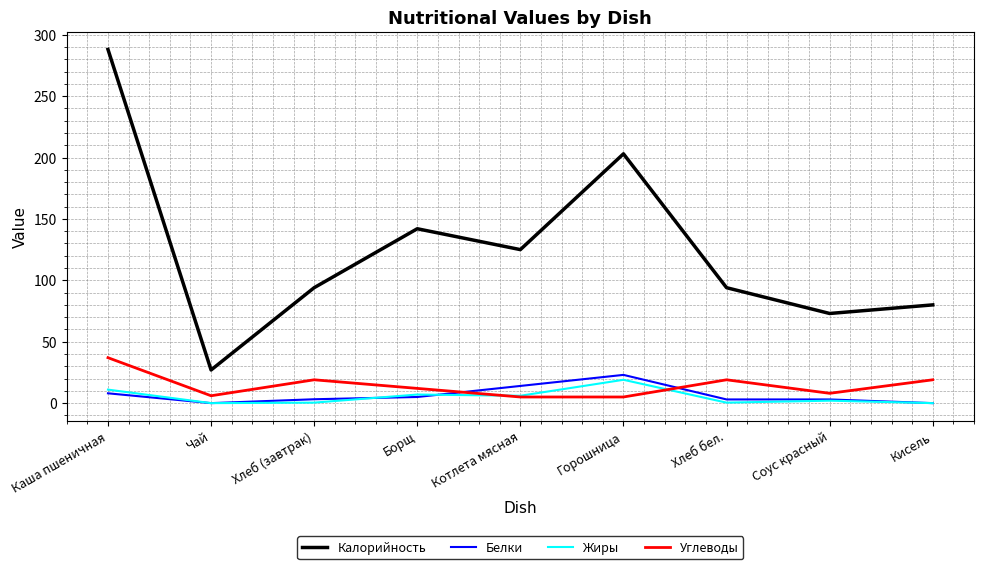

Read the Калорийность value at Кисель.

80.0